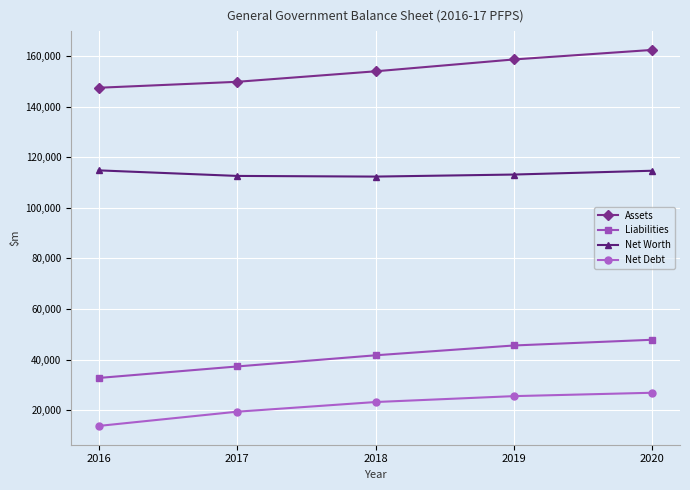

True or false: Net Worth and Assets intersect in this chart.

False